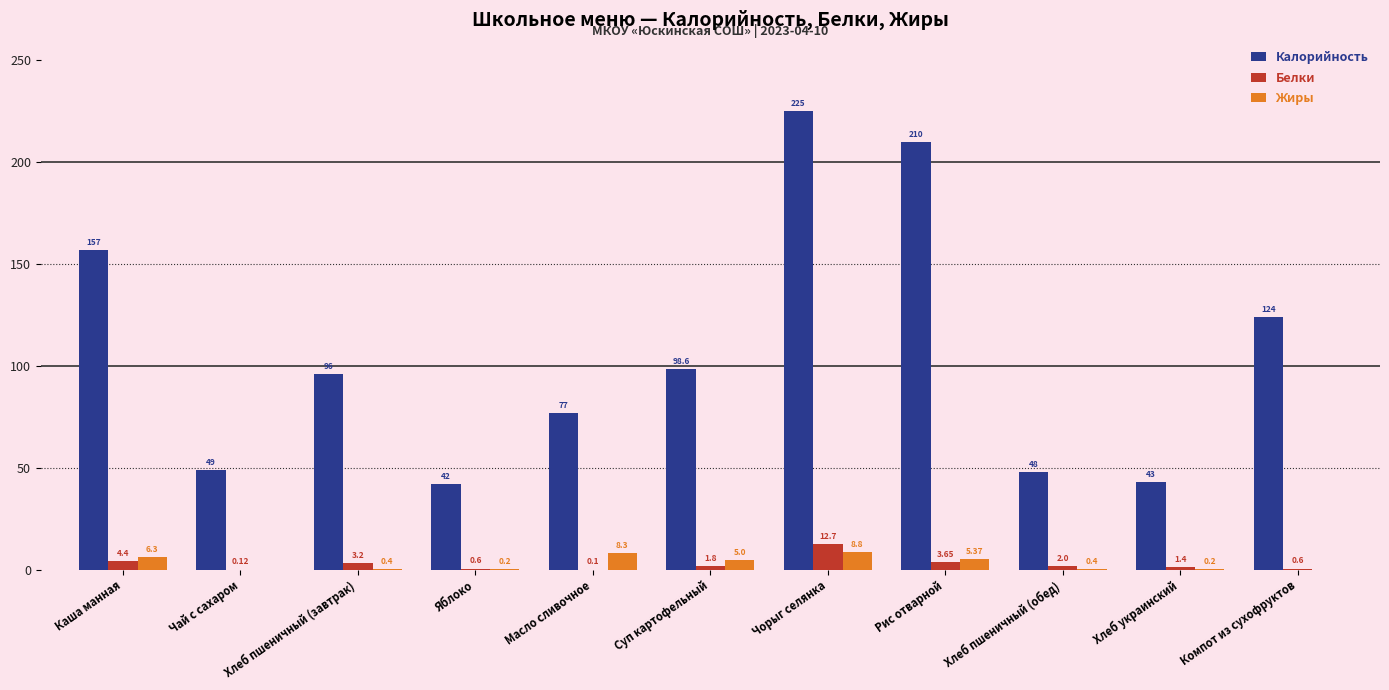

Where is Жиры nearest to the value 4?

Суп картофельный